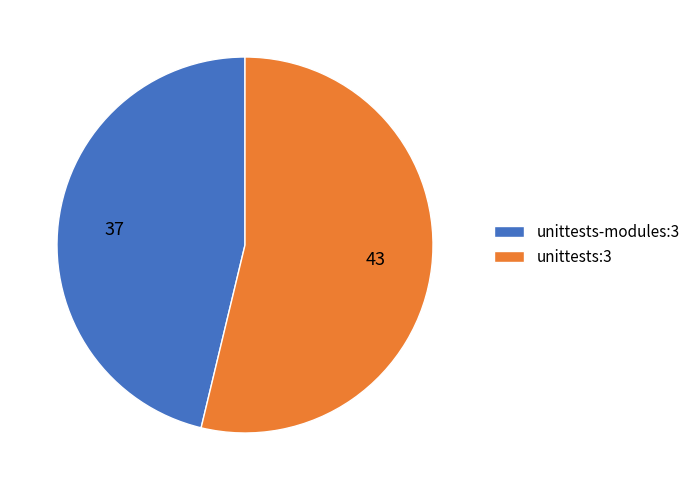

Is the sum of unittests-modules:3 and unittests:3 greater than half?

Yes